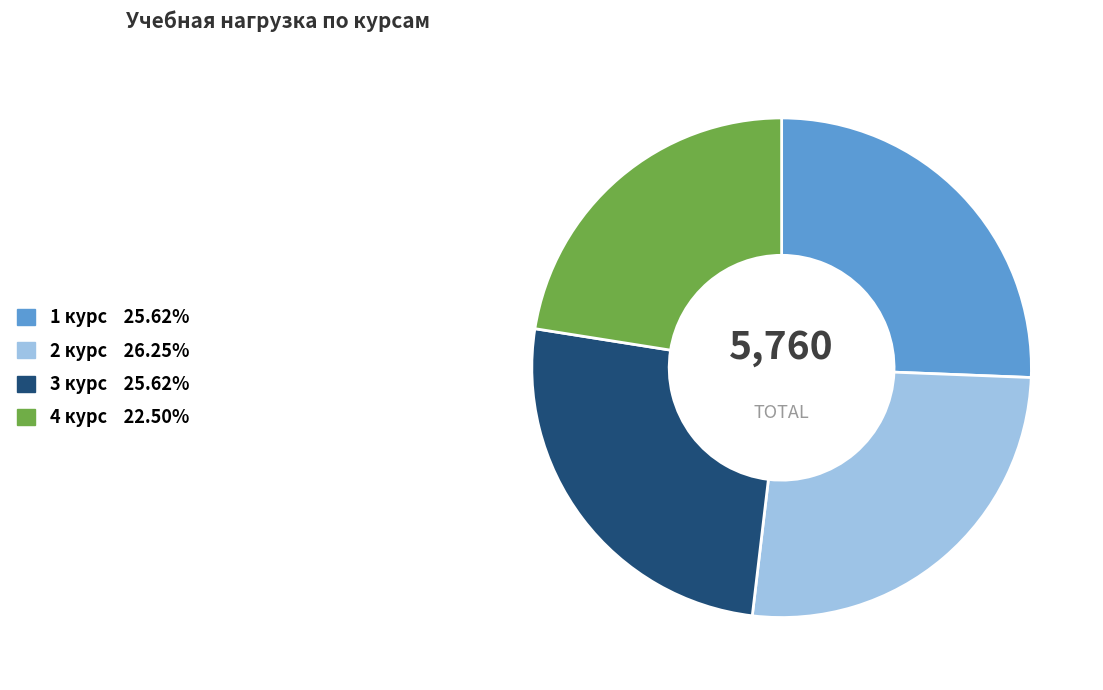

Is 2 курс the majority of the pie?

No